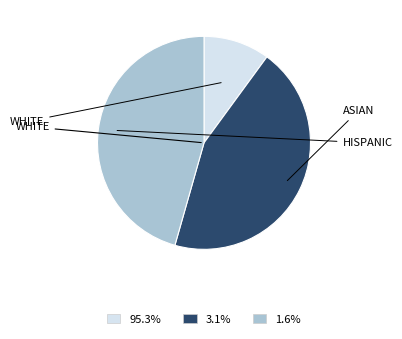

Is there a majority slice in this chart?

No